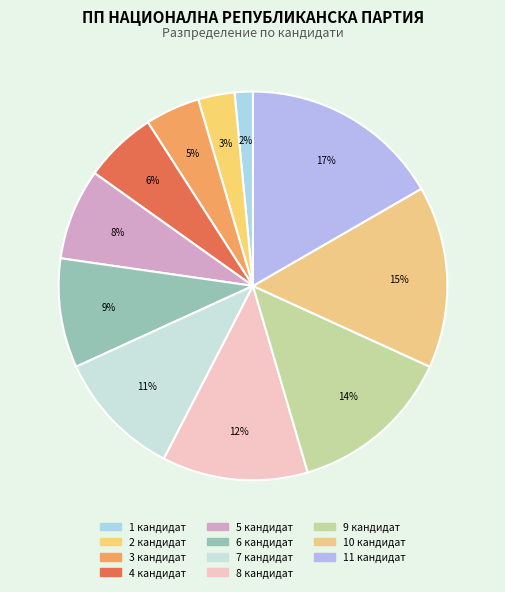

To the nearest percent, what percentage of the pie is 10 кандидат?

15%